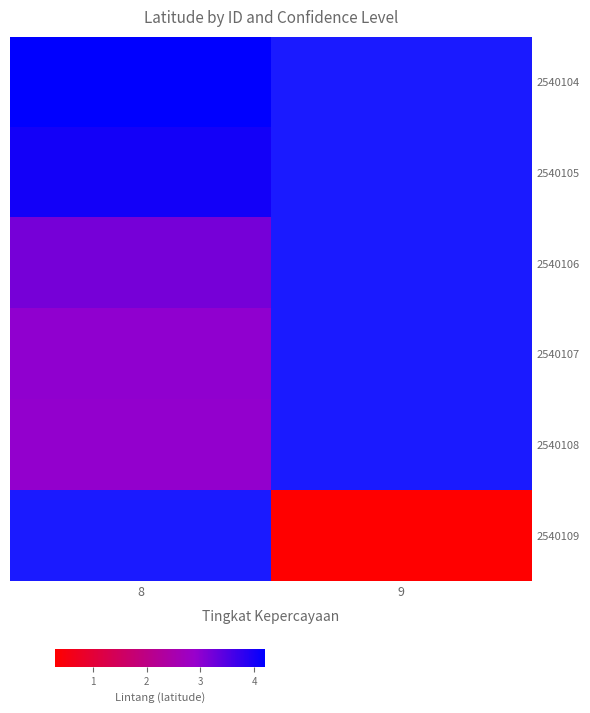

Which has a higher value, 8 or 9?

9